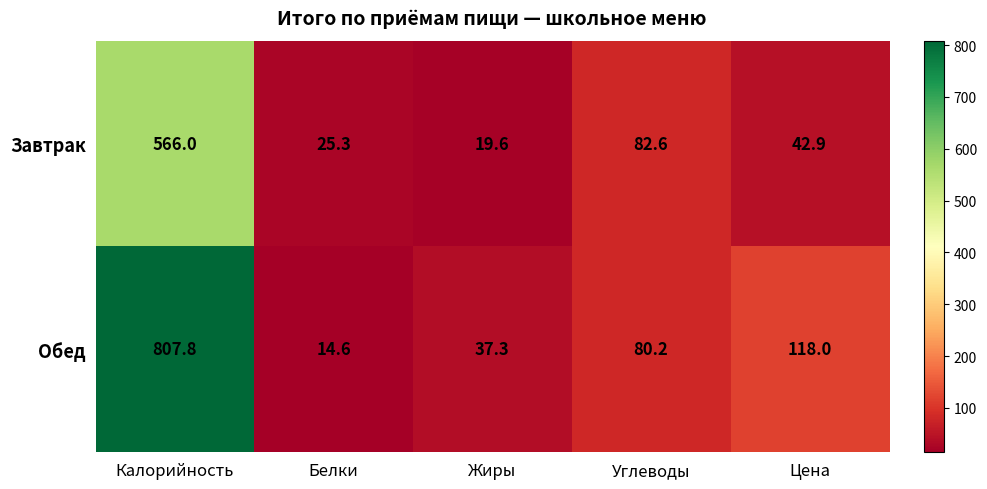

Which series has the largest total across all categories?

Обед